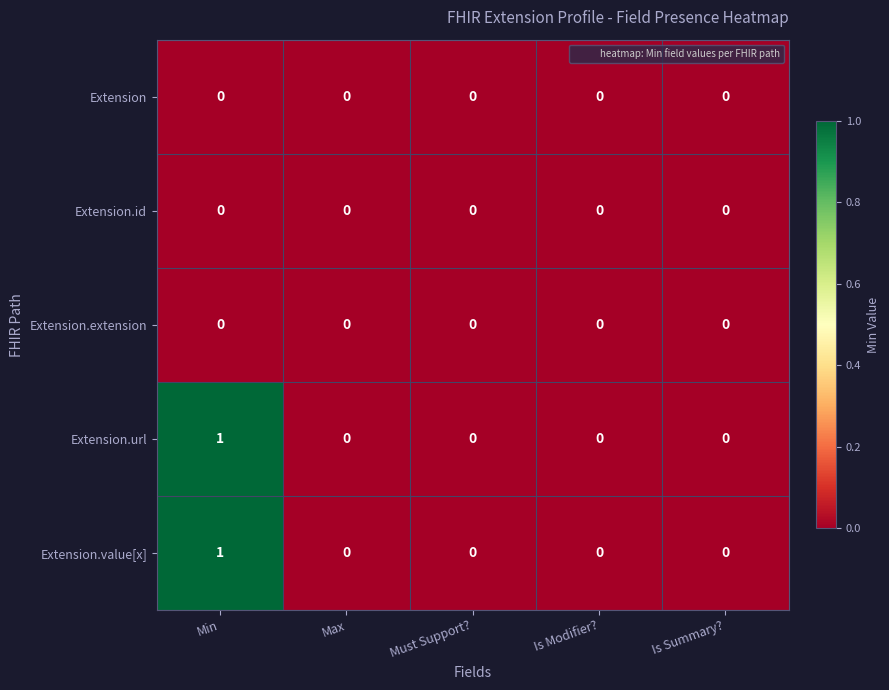

Is the value of Extension.value[x] at Is Modifier? greater than the value of Extension.url at Min?

No